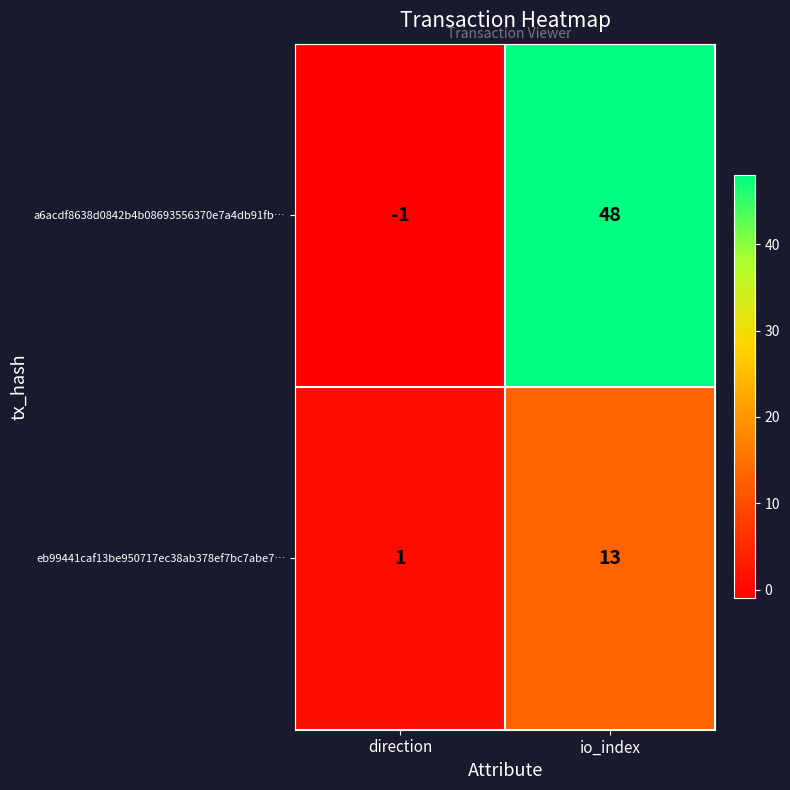

Which label corresponds to the largest value in the chart?

io_index